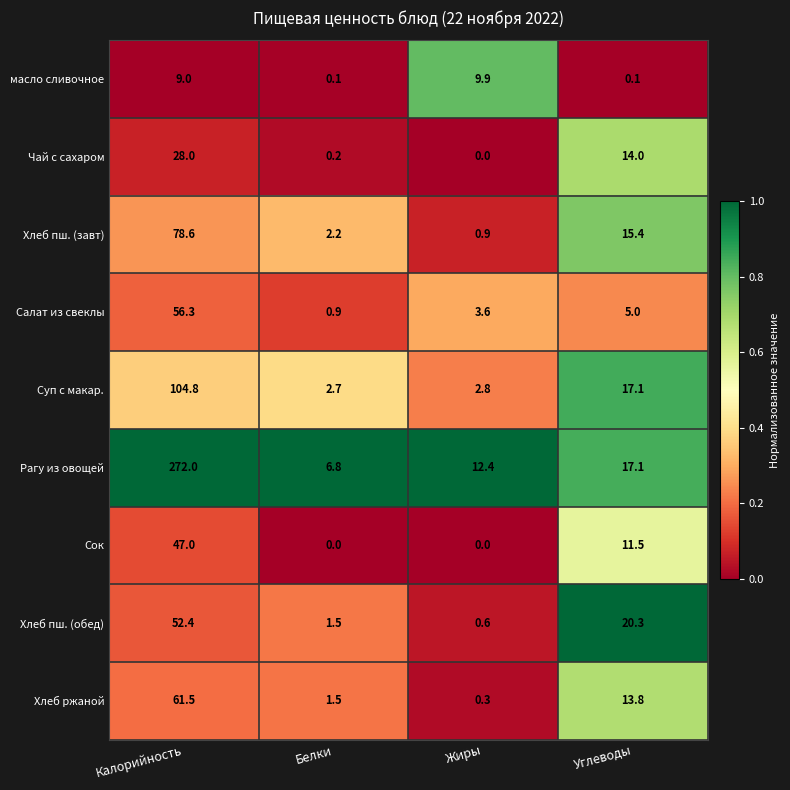

Which series has the widest spread of values?

Рагу из овощей